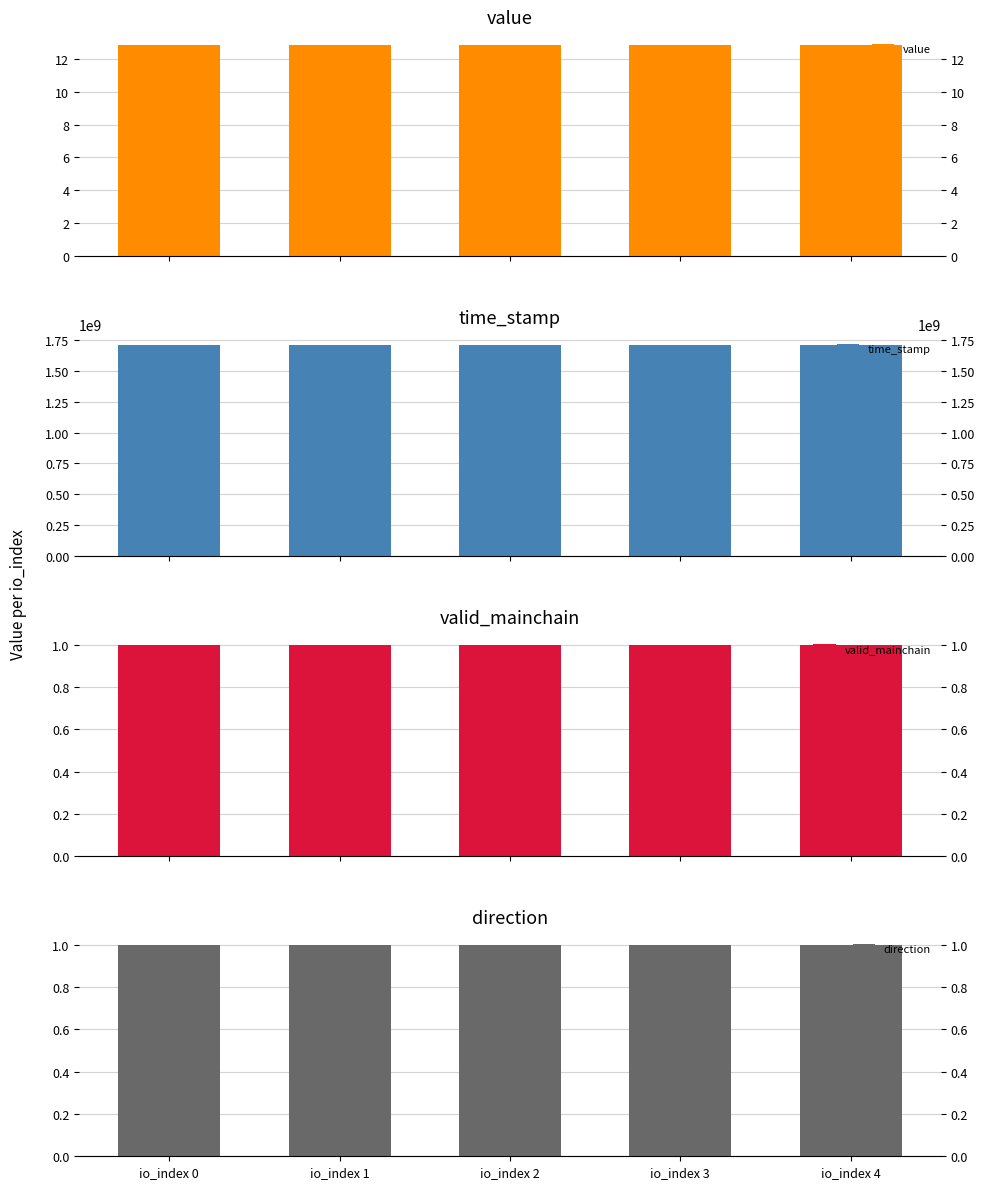

Reading right to left, list all the values displayed in this chart.

value: io_index 4=12.8	io_index 3=12.8	io_index 2=12.8	io_index 1=12.8	io_index 0=12.8
time_stamp: io_index 4=1709566836.0	io_index 3=1709566836.0	io_index 2=1709566836.0	io_index 1=1709566836.0	io_index 0=1709566836.0
valid_mainchain: io_index 4=1.0	io_index 3=1.0	io_index 2=1.0	io_index 1=1.0	io_index 0=1.0
direction: io_index 4=1.0	io_index 3=1.0	io_index 2=1.0	io_index 1=1.0	io_index 0=1.0